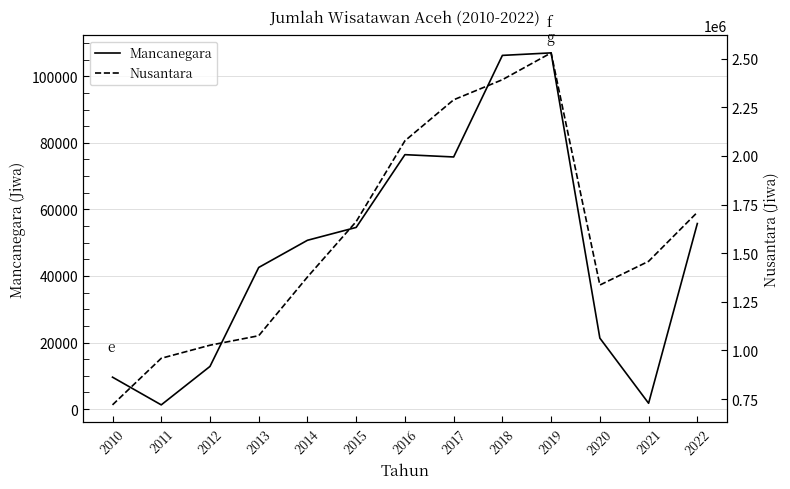

How many values in the Mancanegara series exceed 50721?

6